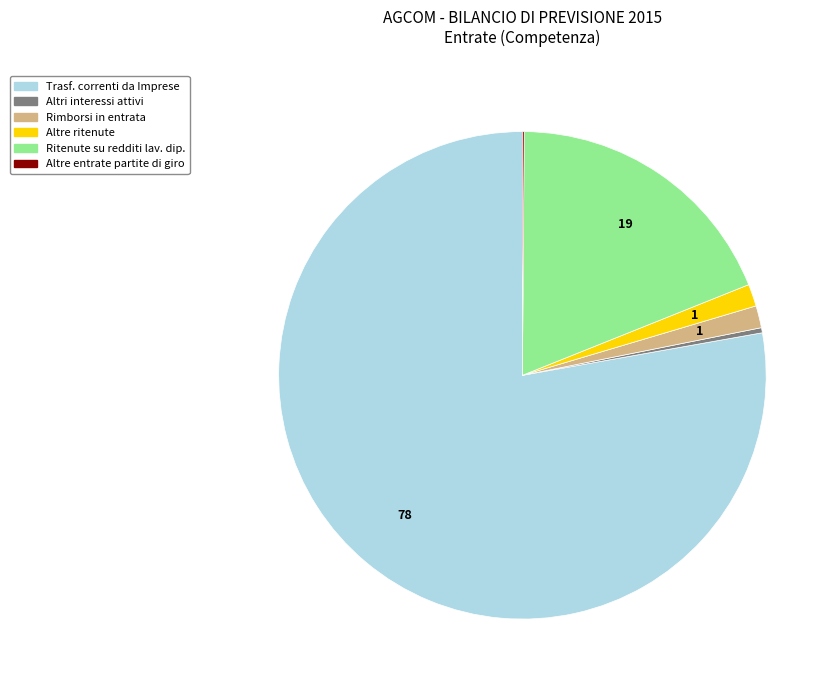

Which category has the biggest portion of the pie?

Trasf. correnti da Imprese